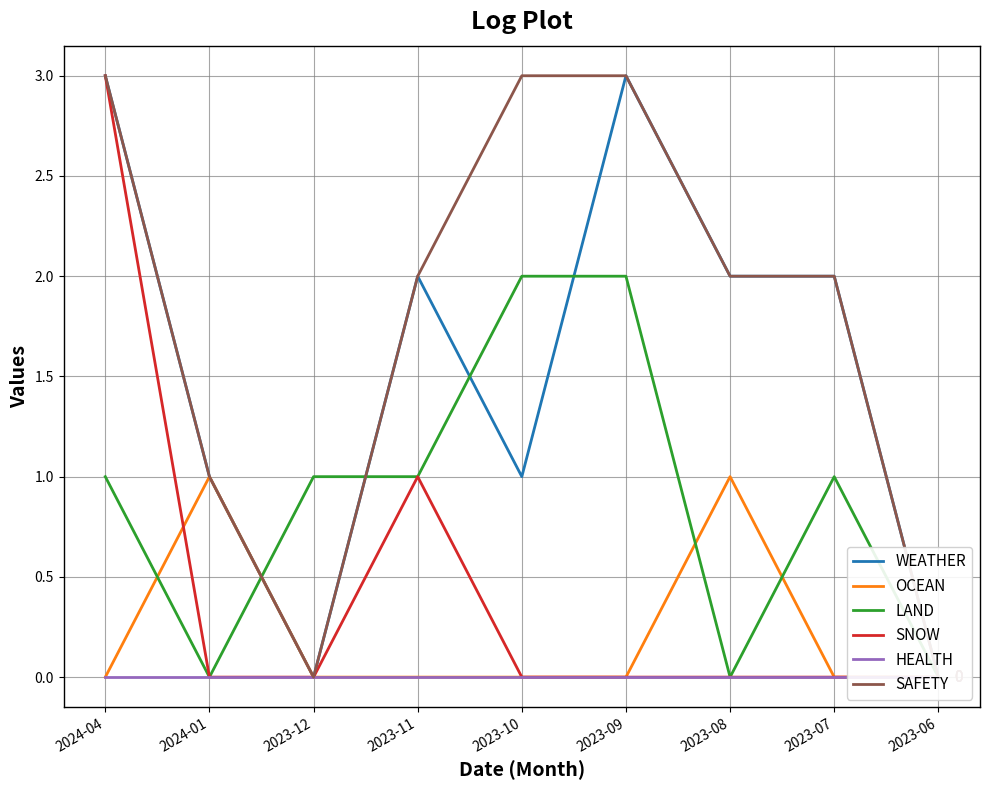

What is the sum of the OCEAN values at 2023-08 and 2024-01?

2